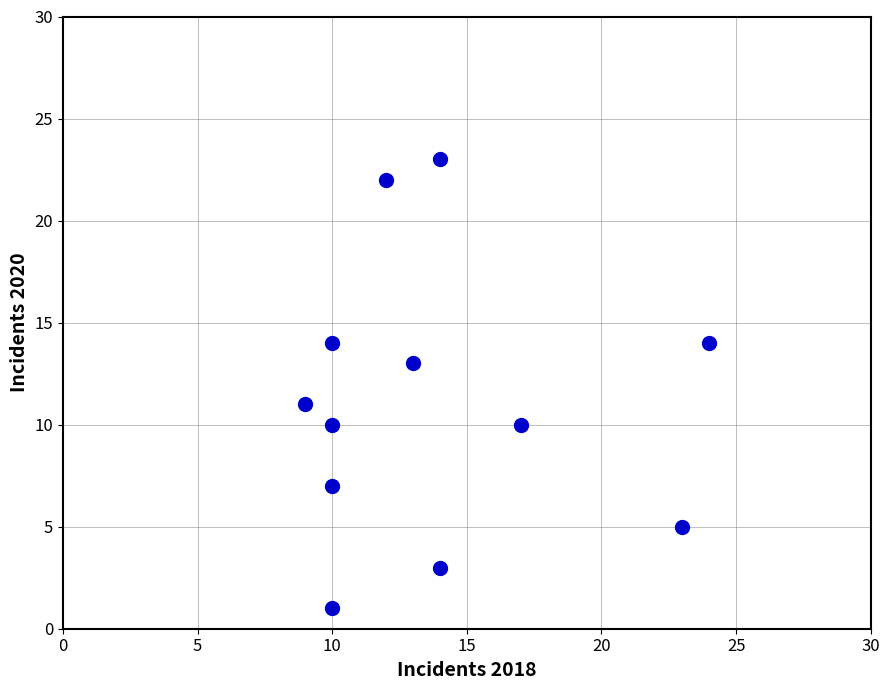

What is the range of Y values (max minus min)?

22